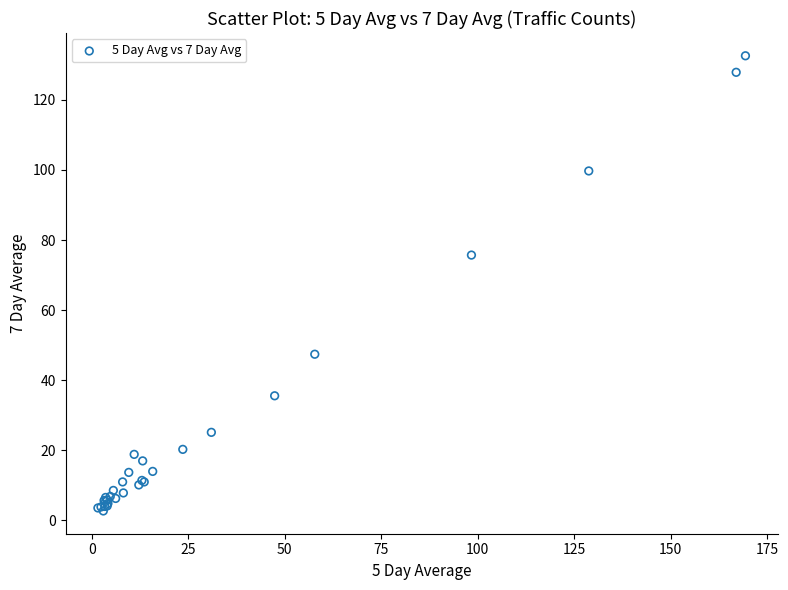

What Y value in the scatter plot is closest to 67?

75.7